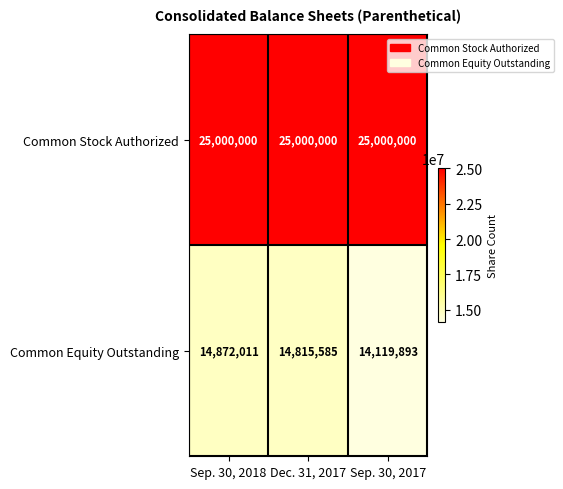

The Common Stock Authorized series shows 7441557 at Sep. 30, 2017. True or false?

False